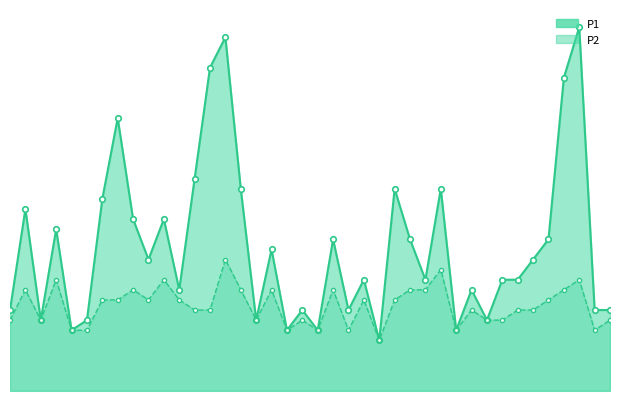

Does the chart have visible grid lines?

No